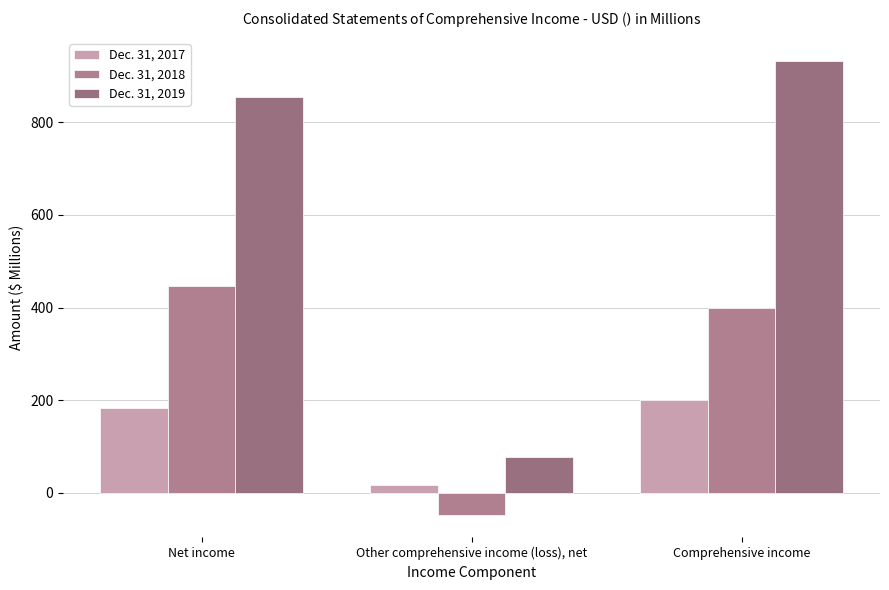

List the labels in order of Dec. 31, 2017 value, largest first.

Comprehensive income, Net income, Other comprehensive income (loss), net